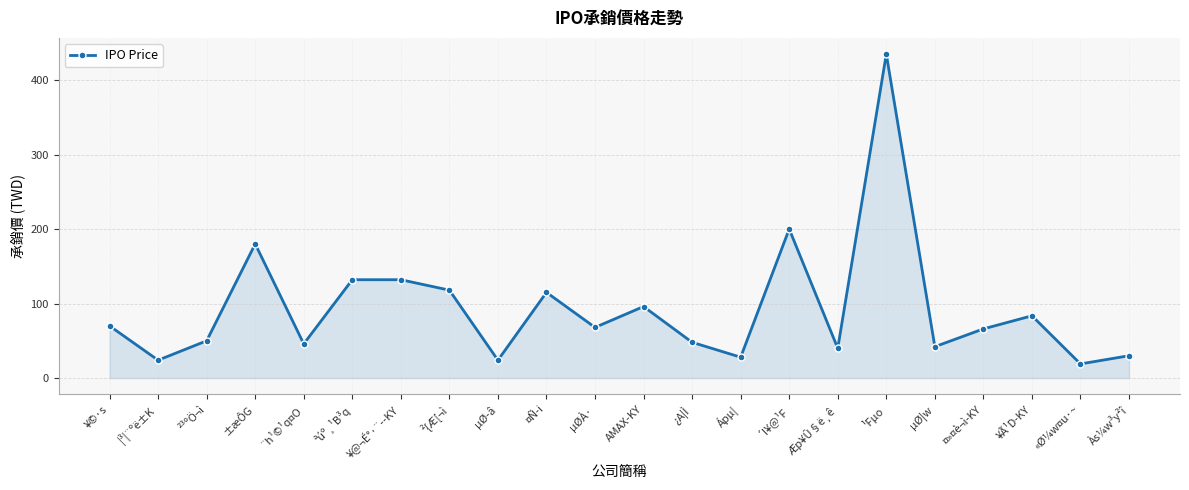

True or false: the data has more than 2 interior local peaks.

True